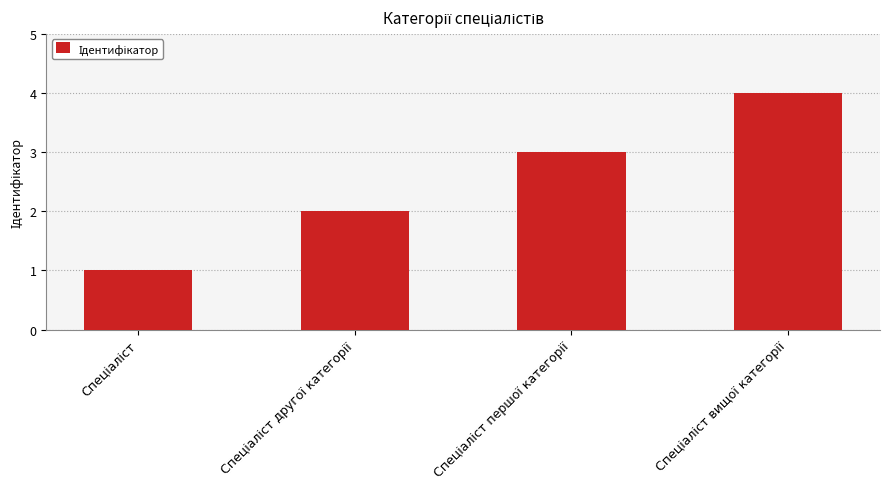

What is the maximum value shown in the chart?

4